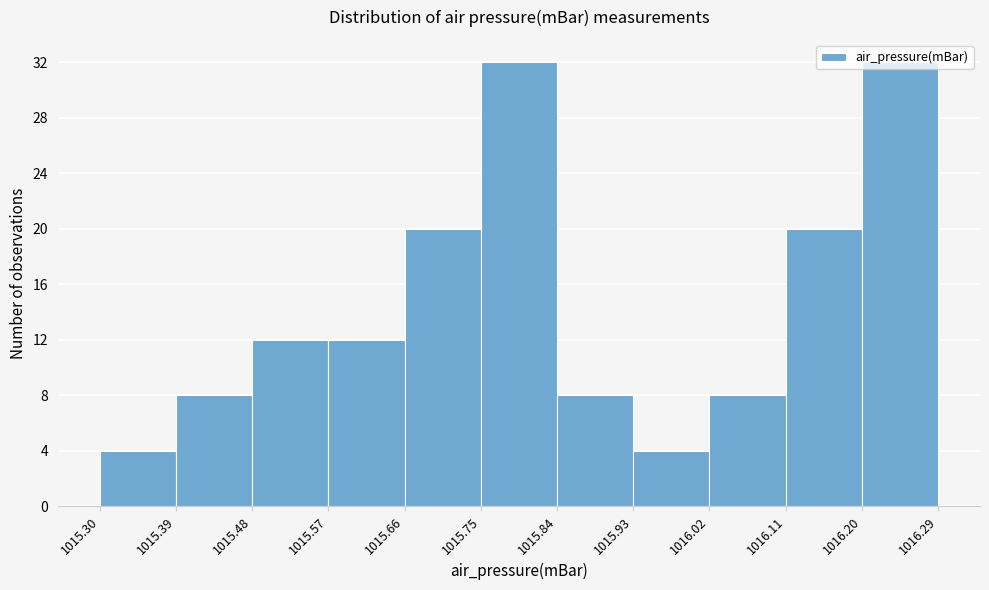

Reading left to right, list every bar in this chart as the range it spans on the x-axis followed by its height. The values are not printed on the chart, so give them approximately, as read against the axis.

1015.30 to 1015.39: 4
1015.39 to 1015.48: 8
1015.48 to 1015.57: 12
1015.57 to 1015.66: 12
1015.66 to 1015.75: 20
1015.75 to 1015.84: 32
1015.84 to 1015.93: 8
1015.93 to 1016.02: 4
1016.02 to 1016.11: 8
1016.11 to 1016.20: 20
1016.20 to 1016.29: 32